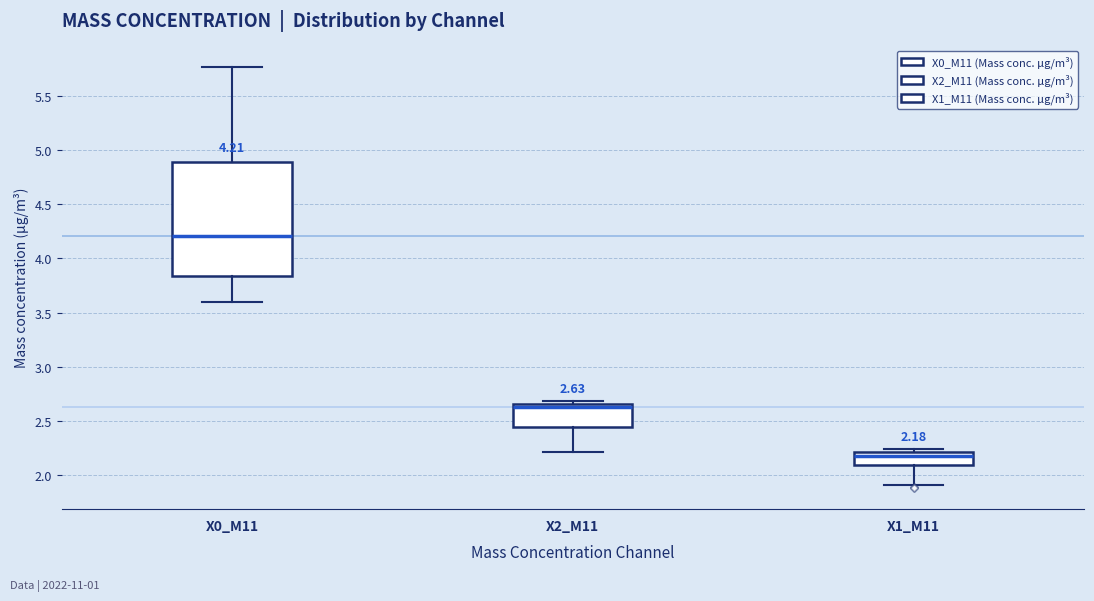

Which box's median line is the highest?

X0_M11